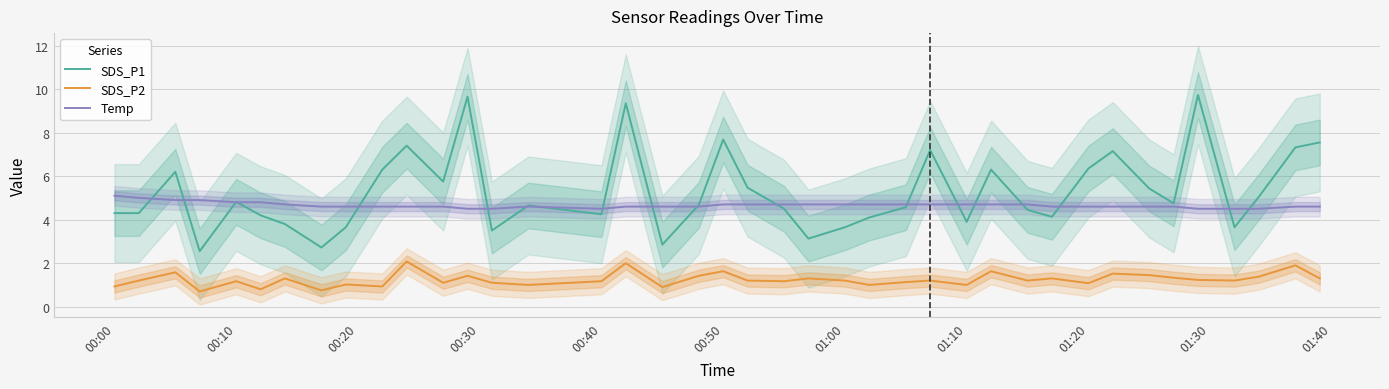

True or false: SDS_P1 and SDS_P2 cross at least once.

False